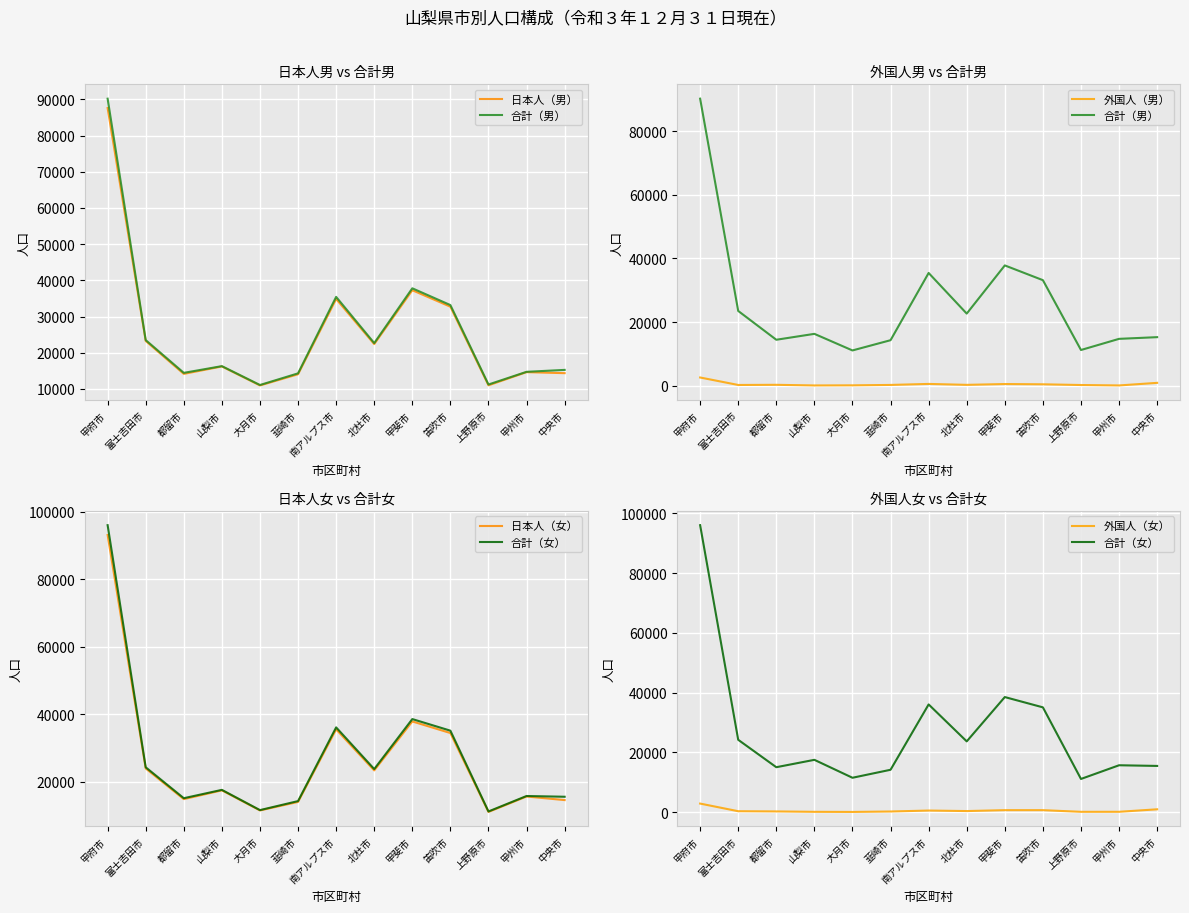

The 合計（男） series shows 90207 at 甲府市. True or false?

True